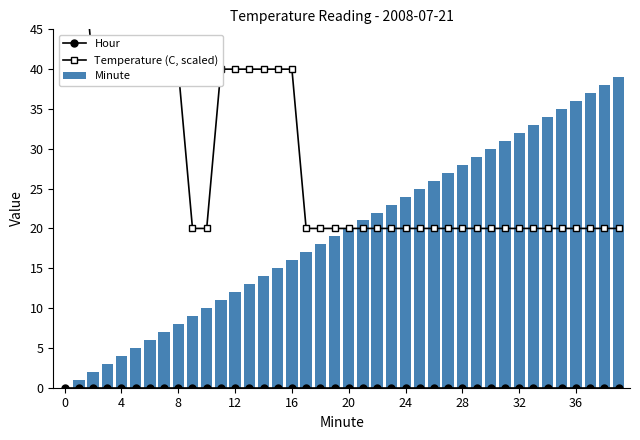

What is the spread (max minus min) of values at 11?

40.0